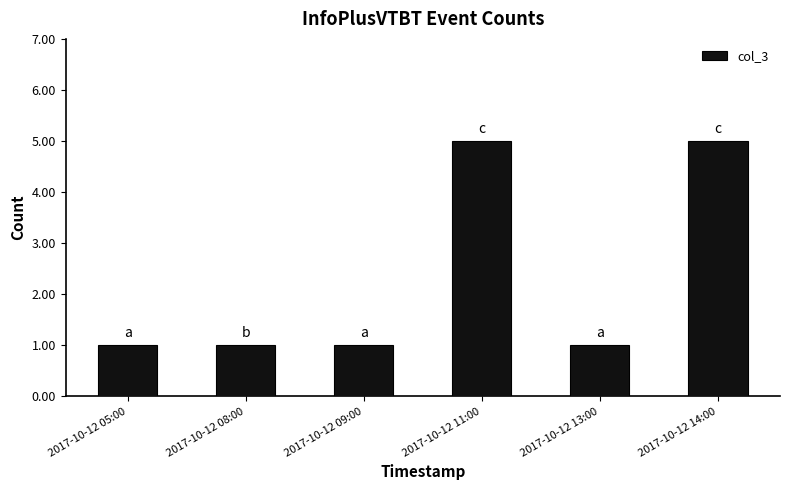

Reading left to right, extract all data points from this chart.

2017-10-12 05:00=1	2017-10-12 08:00=1	2017-10-12 09:00=1	2017-10-12 11:00=5	2017-10-12 13:00=1	2017-10-12 14:00=5